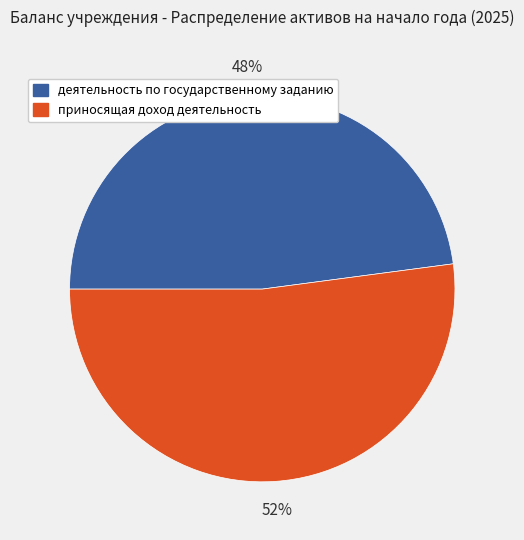

Which has a higher value, приносящая доход деятельность or деятельность по государственному заданию?

приносящая доход деятельность